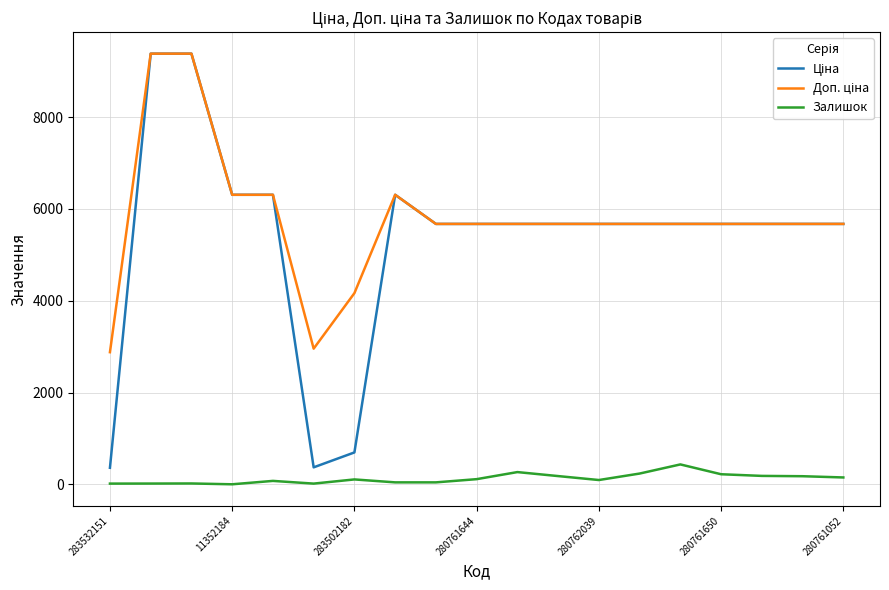

What is the greatest value displayed?

9384.0